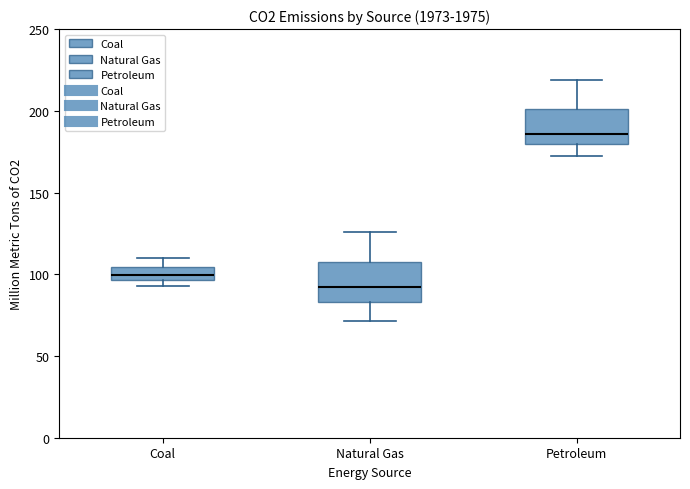

Reading left to right, transcribe this box plot: for each box, give where its median line is, the range the box spans, and where its two whiskers end, as read against the y-axis. The values are not printed on the chart, so give them approximately, as read against the axis.

Coal: median 100, box 95 to 105, whiskers 95 (below the box's lower edge) to 110
Natural Gas: median 90, box 85 to 110, whiskers 70 to 125
Petroleum: median 185, box 180 to 200, whiskers 175 to 220